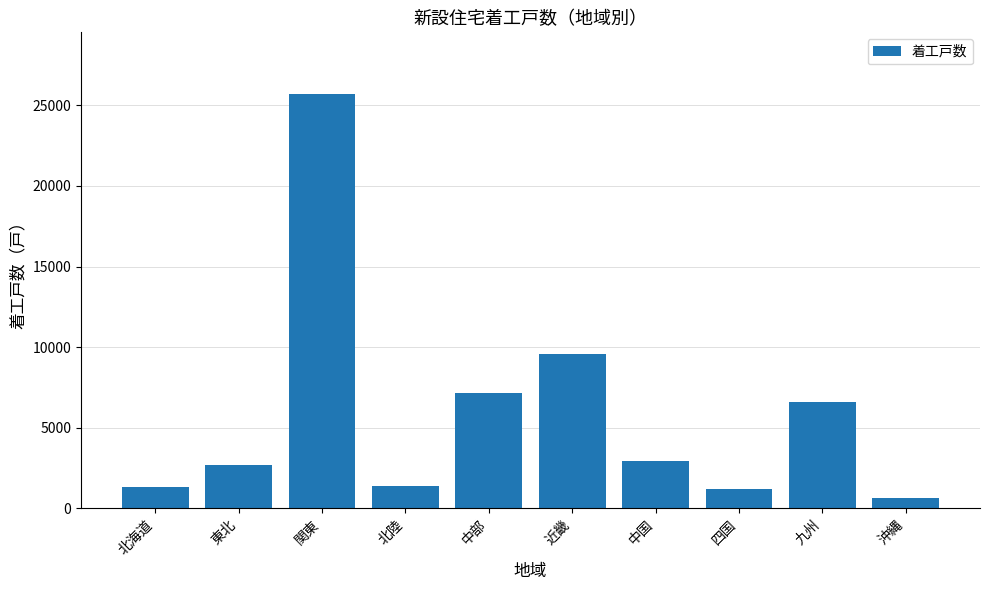

True or false: the data shows 7178 at 中部.

True